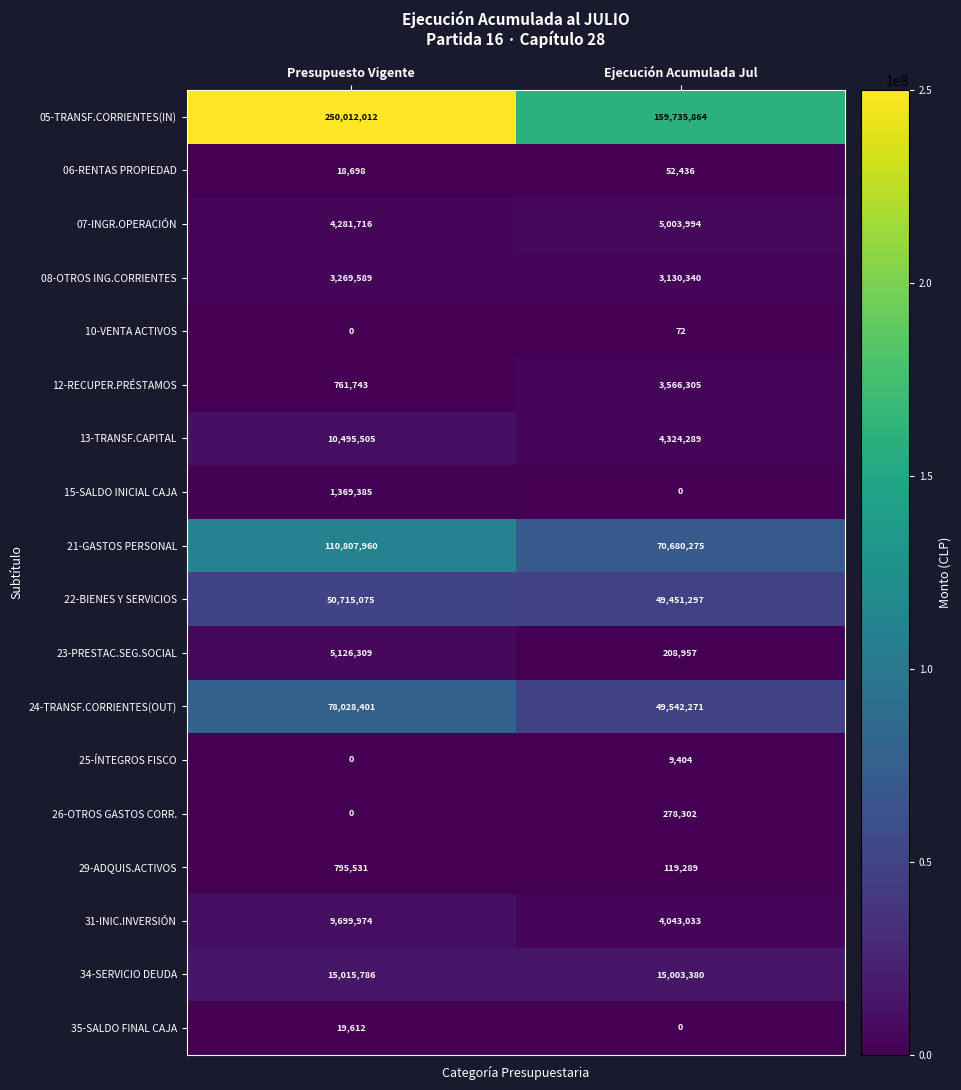

Which category has the highest value in the 06-RENTAS PROPIEDAD series?

Ejecución Acumulada Jul